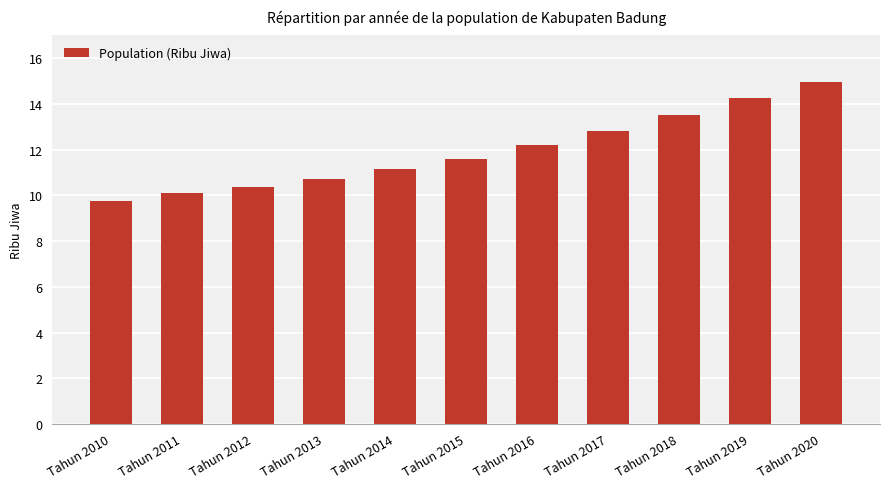

Where is the data nearest to the value 12?

Tahun 2016